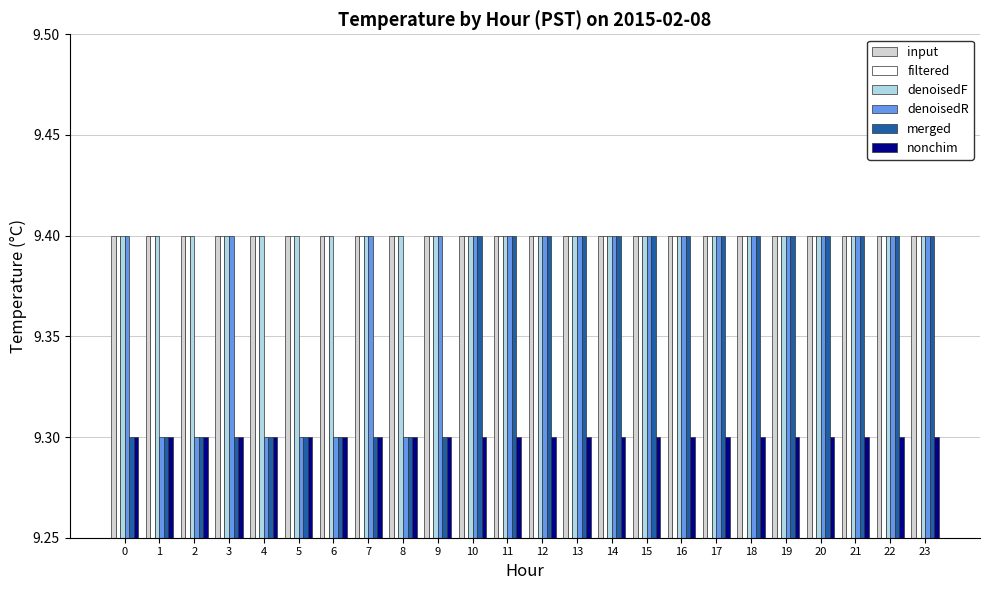

The nonchim series shows 13.6 at 19. True or false?

False